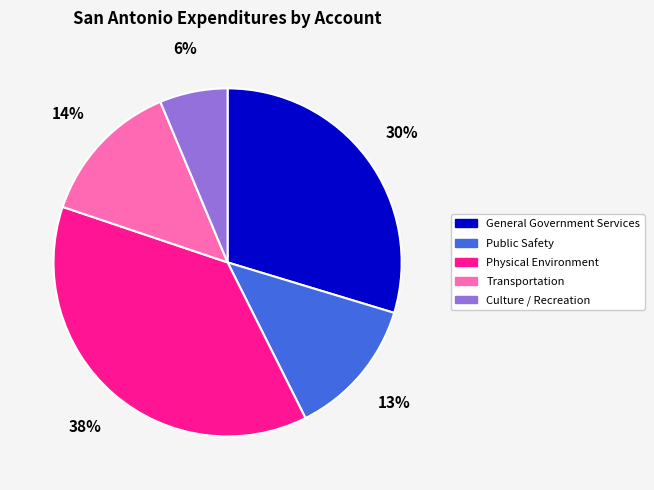

To the nearest percent, what percentage of the pie is Culture / Recreation?

6%